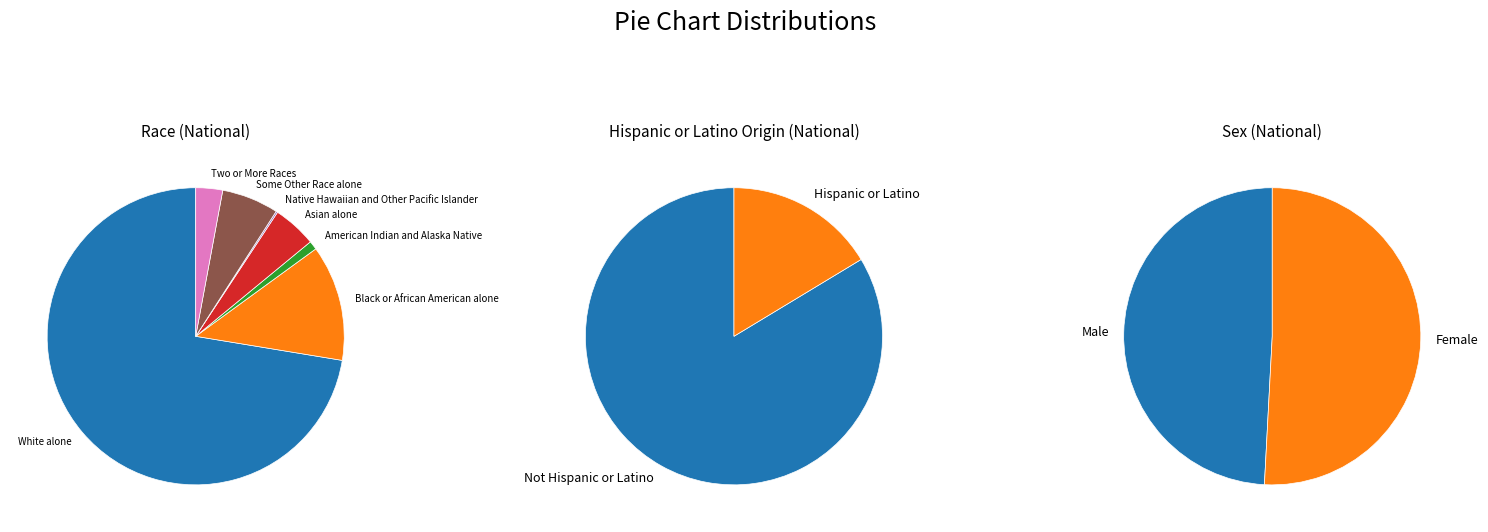

Count the number of slices in the pie.

7